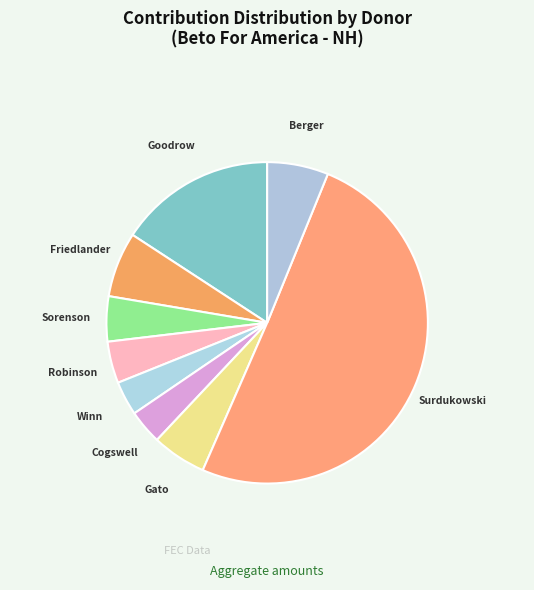

Count the number of slices in the pie.

9